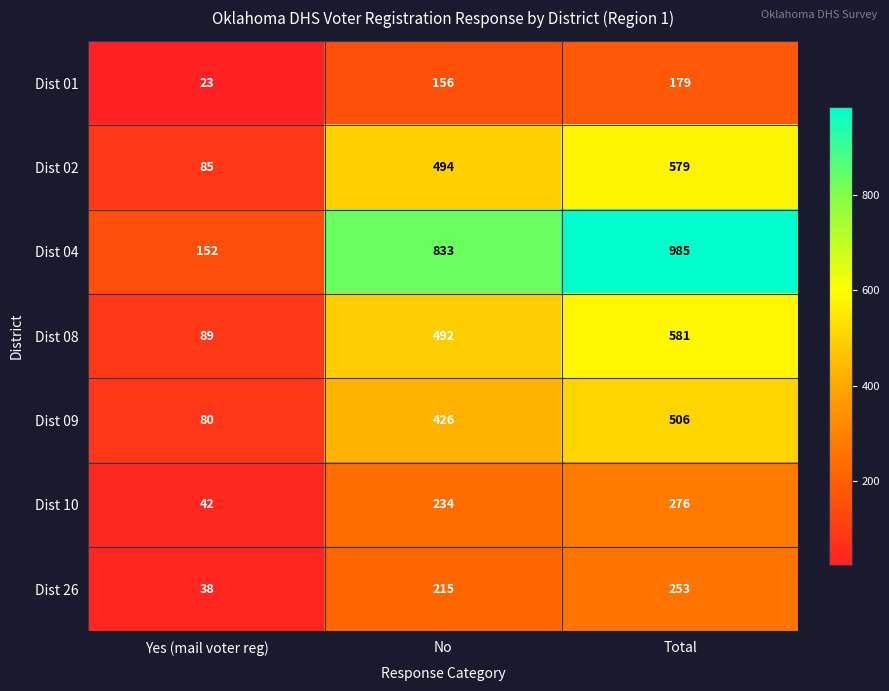

Which category has the highest value across all series?

Total